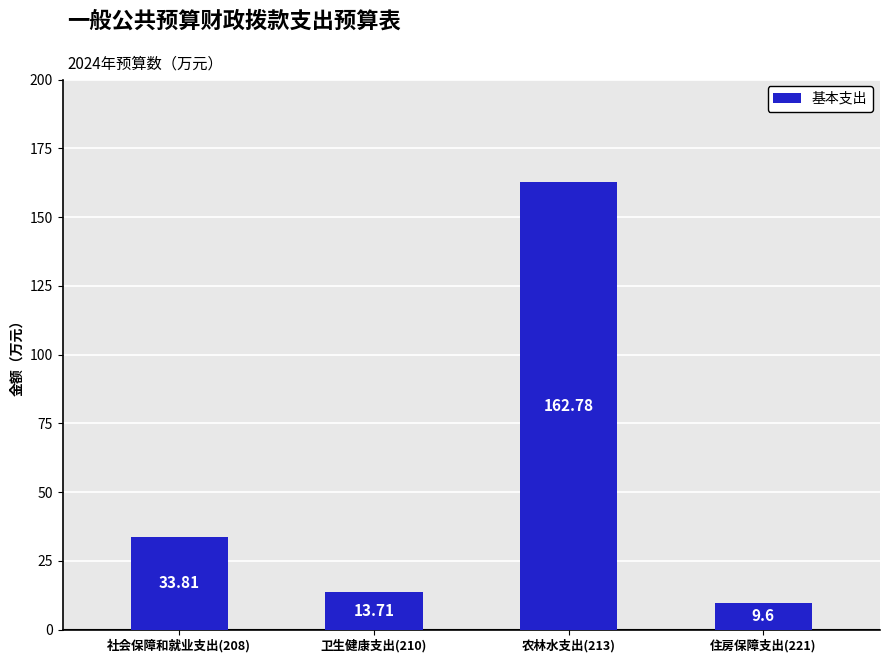

What is the change in value from 社会保障和就业支出(208) to 卫生健康支出(210)?

-20.1